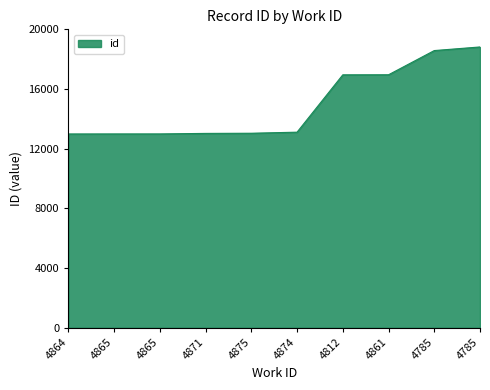

List the labels in order of value, largest first.

4785, 4785, 4861, 4812, 4874, 4875, 4871, 4865, 4865, 4864